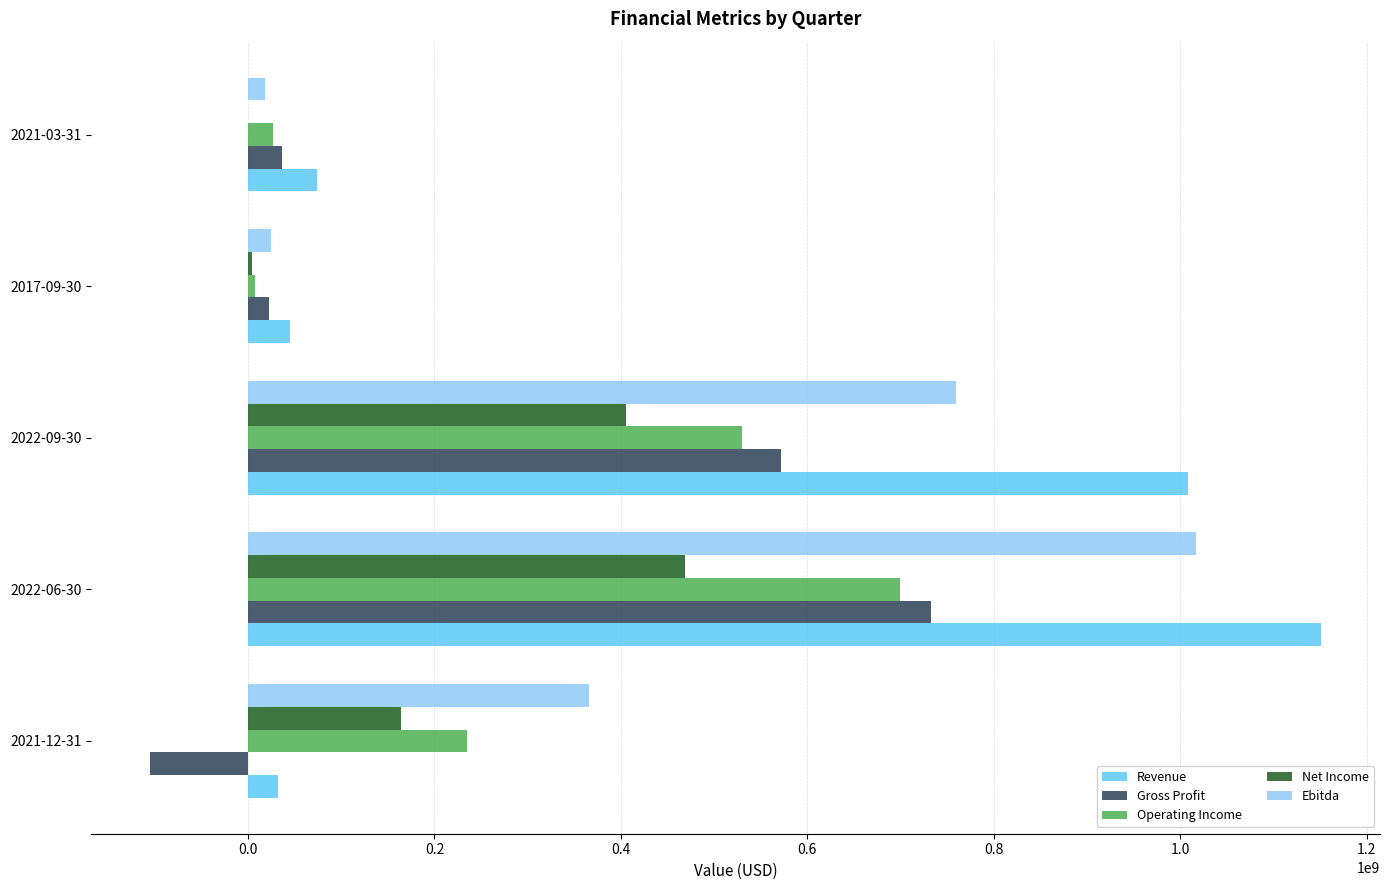

Is the value of Net Income at 2022-06-30 greater than the value of Gross Profit at 2021-12-31?

Yes